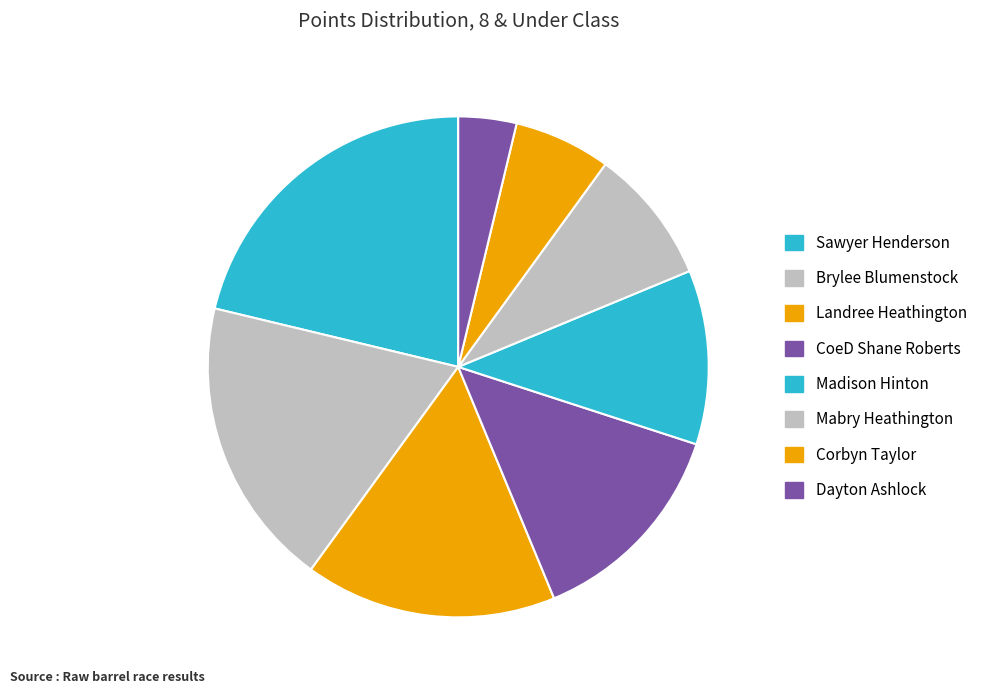

To the nearest percent, what percentage of the pie is Sawyer Henderson?

21%